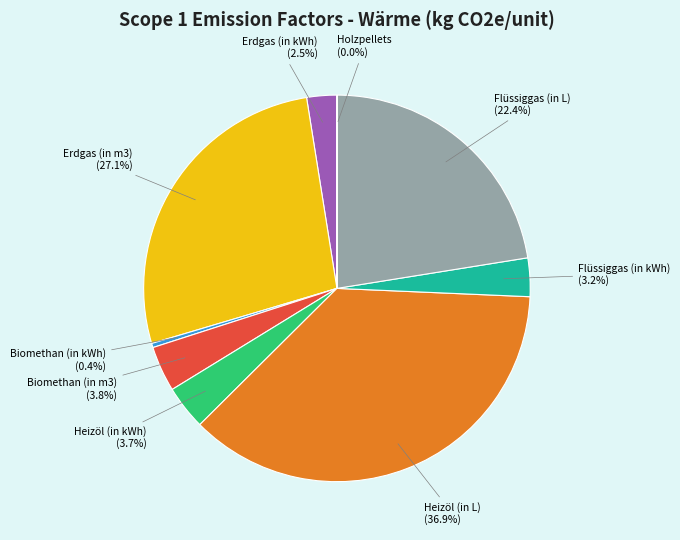

Which slice is the largest?

Heizöl (in L)